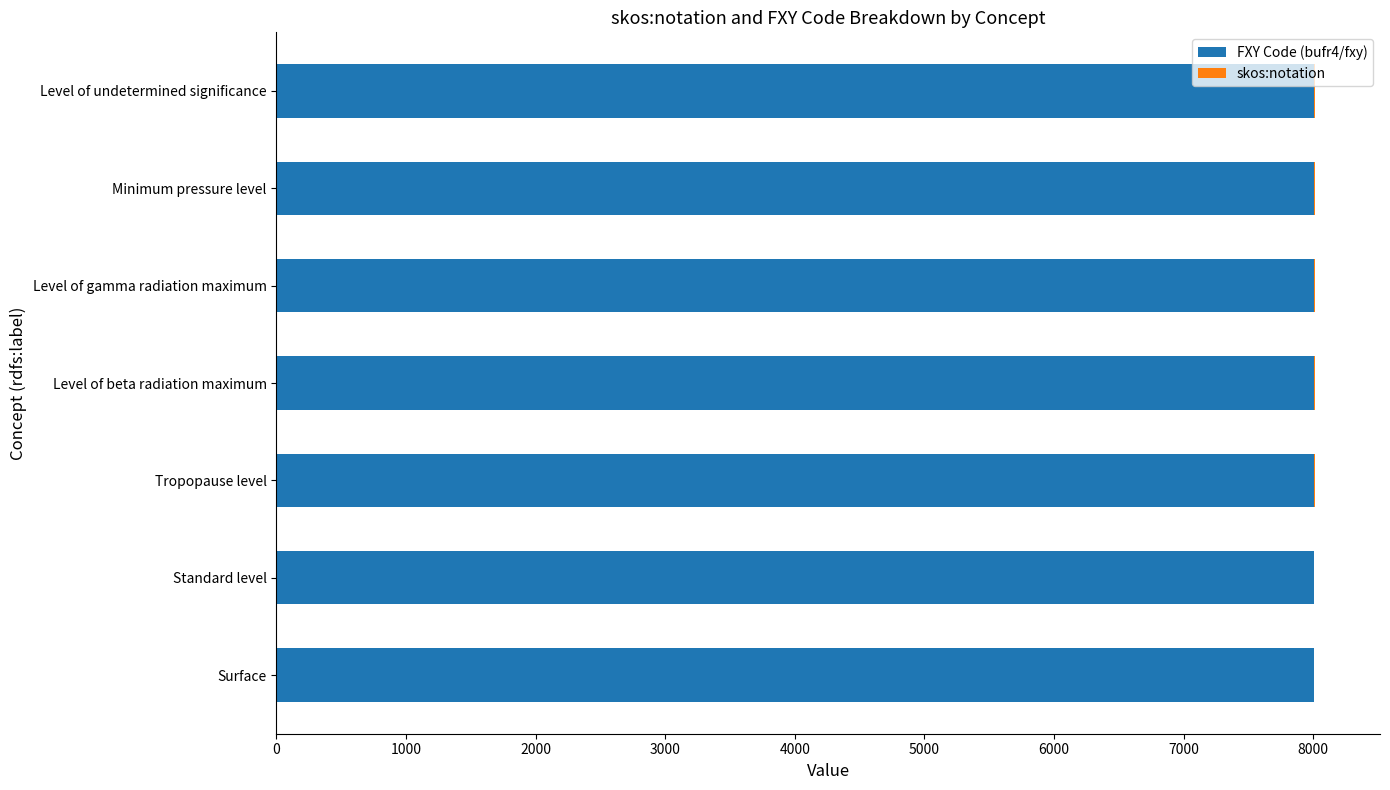

Is it true that FXY Code (bufr4/fxy) equals 2837 at Level of gamma radiation maximum?

False